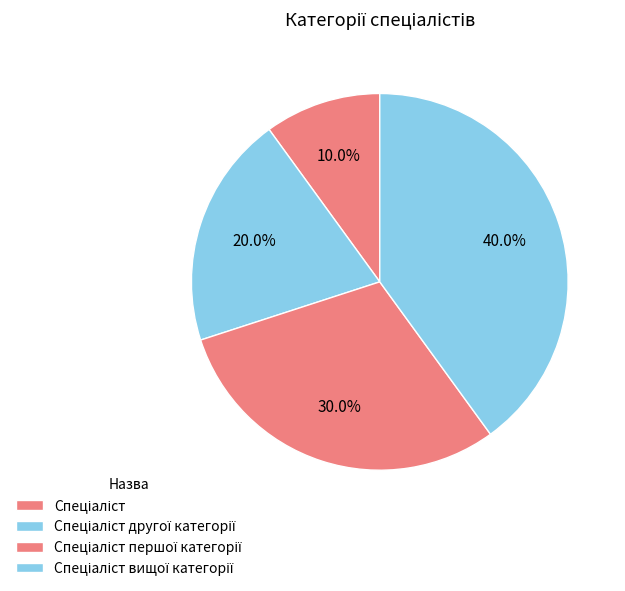

How many segments does this pie chart have?

4